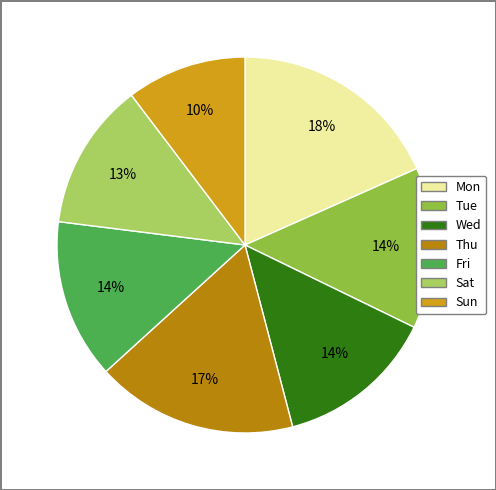

Does Fri account for over 50% of the chart?

No